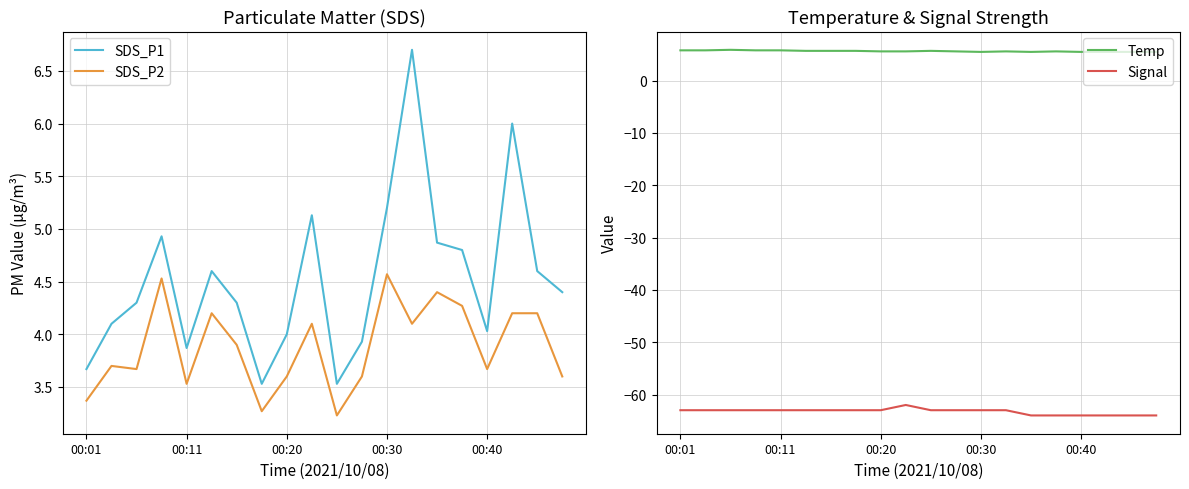

True or false: Temp and Signal intersect in this chart.

False